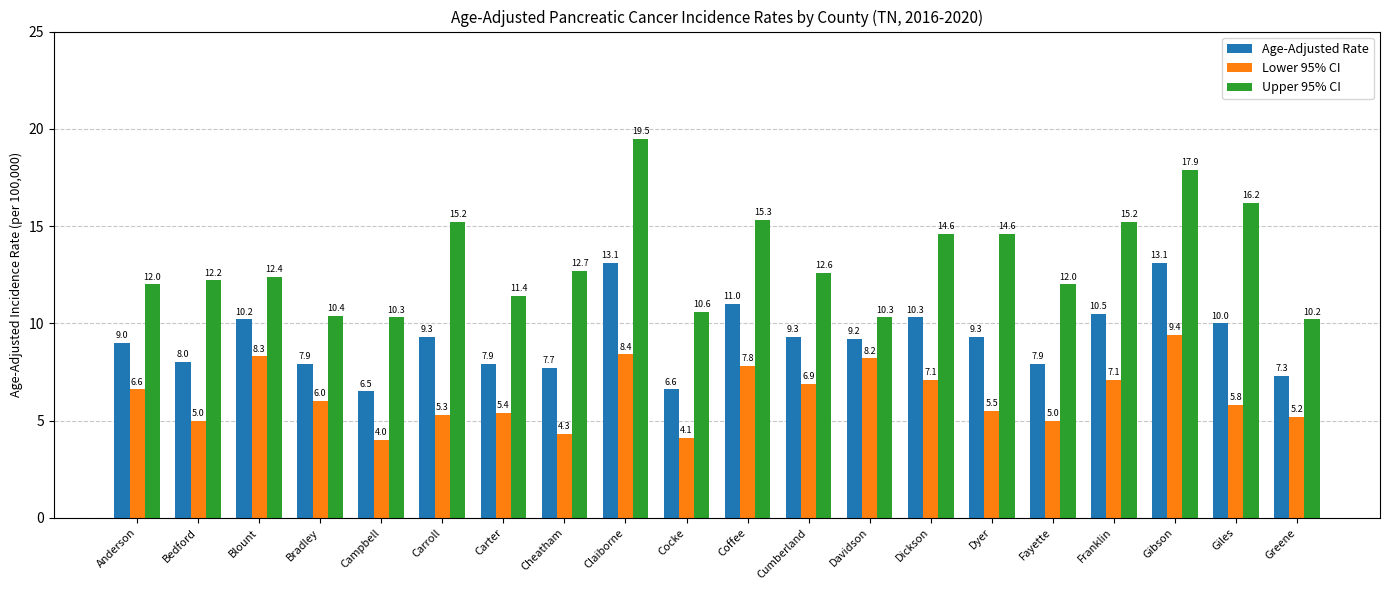

Which series has the widest spread of values?

Upper 95% CI